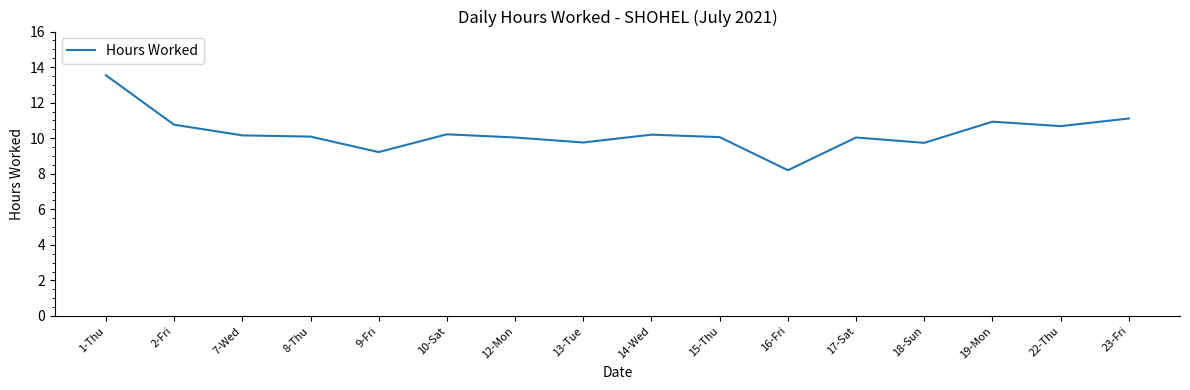

Approximately how many times larger is the value at 16-Fri compared to 8-Thu?

0.8